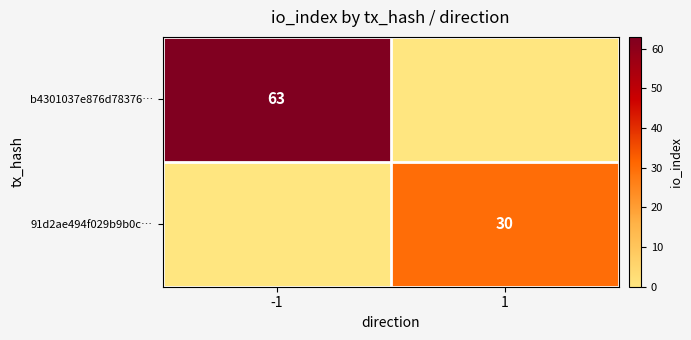

Is it true that 91d2ae494f029b9b0c… equals 44 at 1?

False